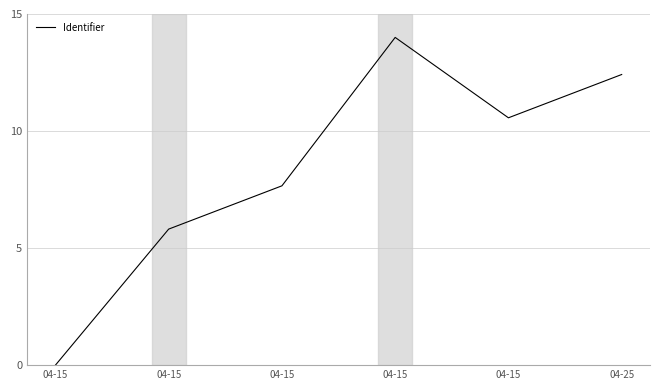

Is this an area chart (filled region under the line)?

No